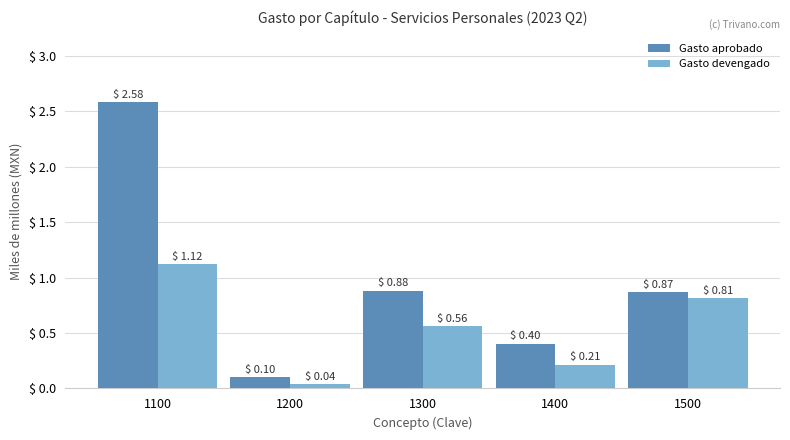

What is the spread (max minus min) of values at 1300?

0.3